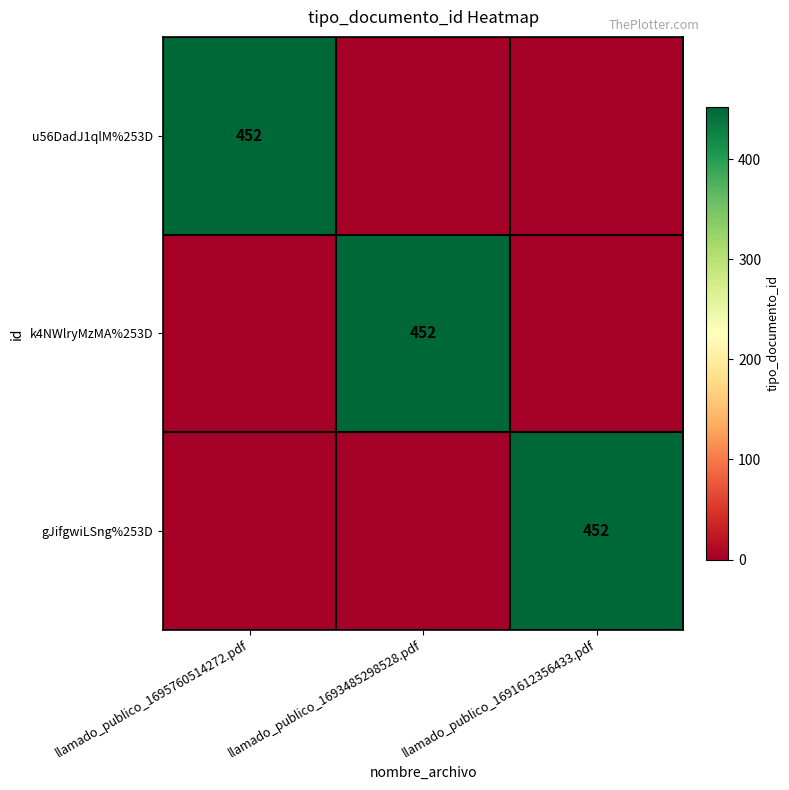

How many data points does each series have?

3